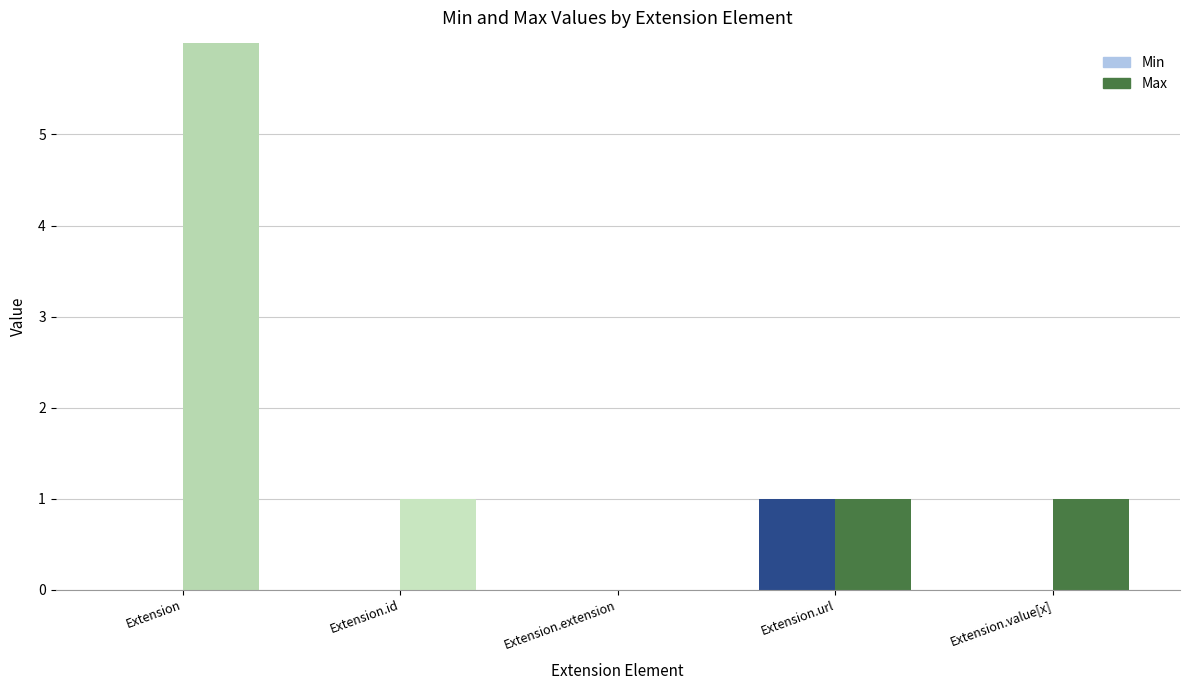

Rank the categories by Min value from lowest to highest.

Extension, Extension.id, Extension.extension, Extension.value[x], Extension.url